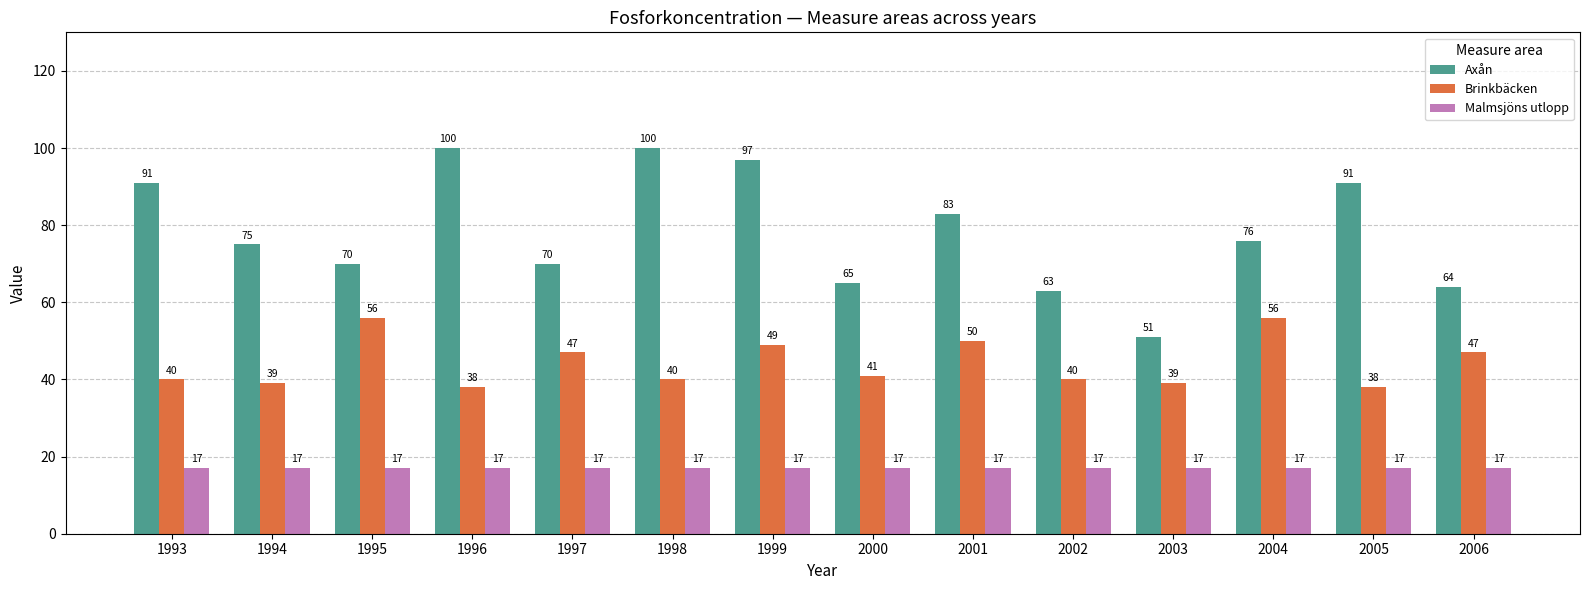

What is the difference between the Axån values at 2004 and 1993?

15